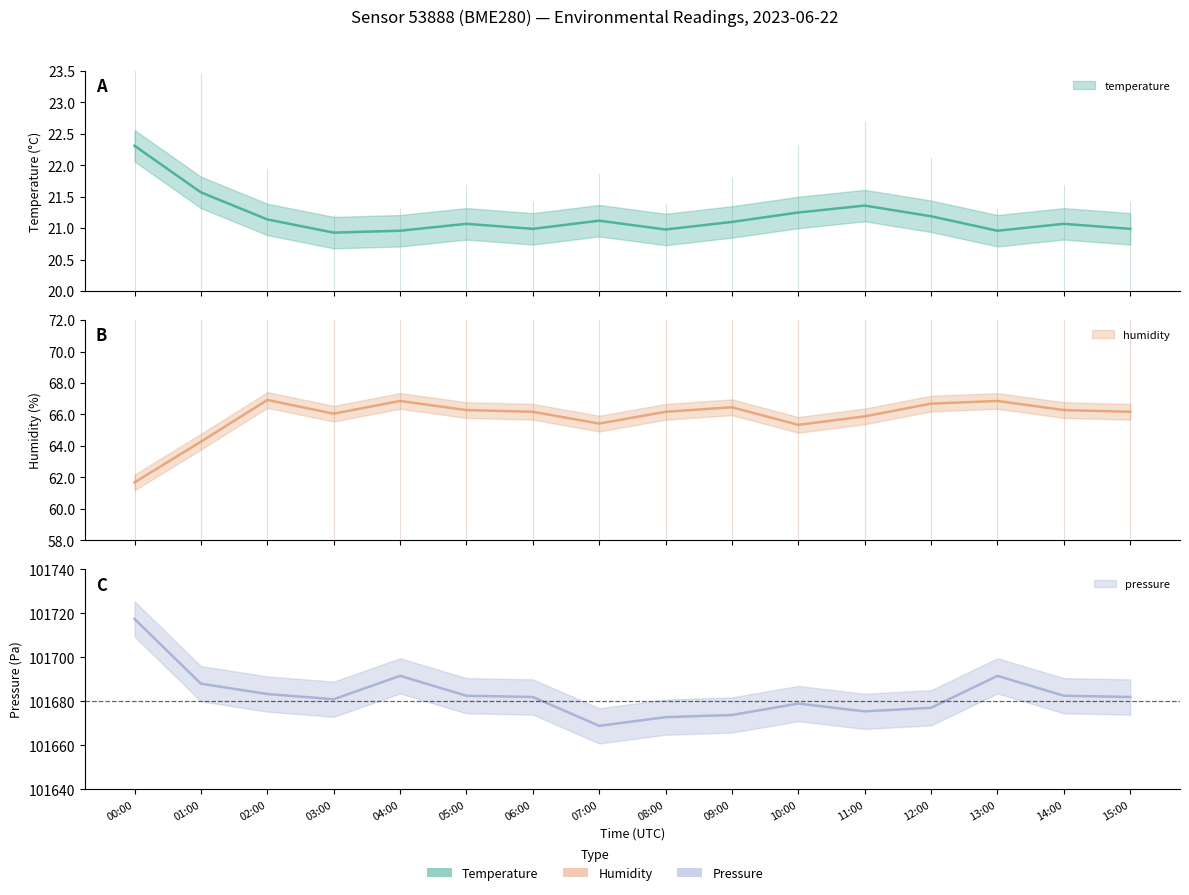

The value of pressure_norm at 05:00 is 30825.4. True or false?

False